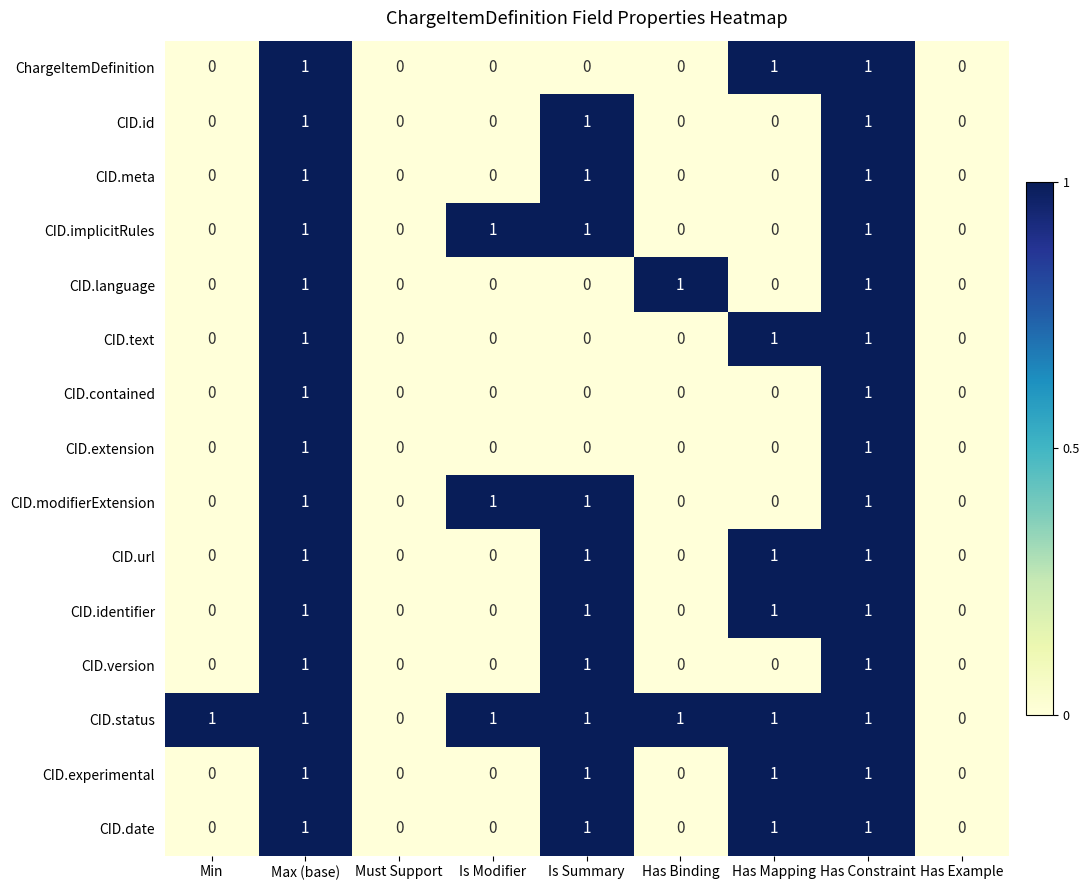

What is the sum of all CID.version values?

3